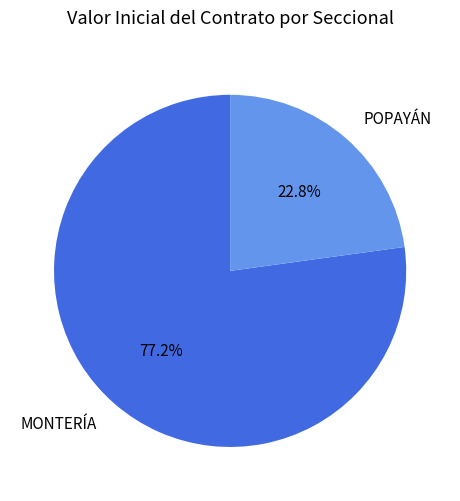

How many slices are in this pie chart?

2